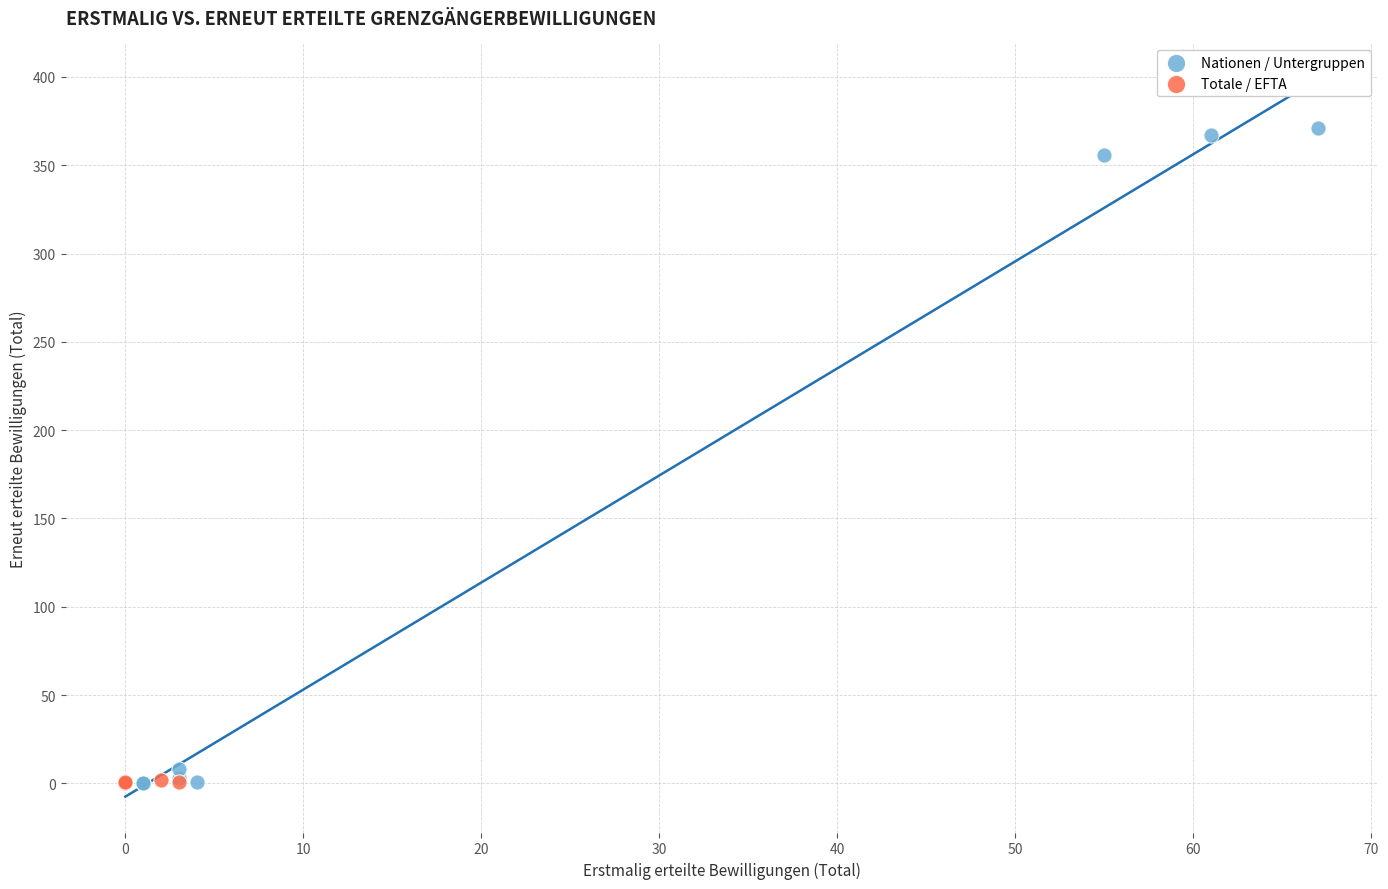

Which series reaches the maximum Y coordinate?

Nationen / Untergruppen